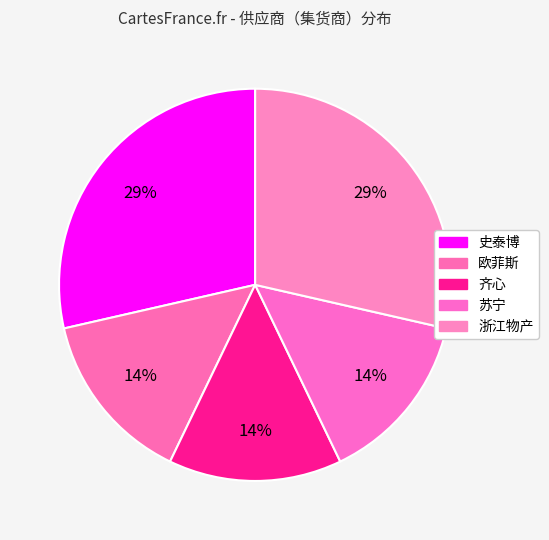

Is it true that 史泰博 is 41% of the pie?

False